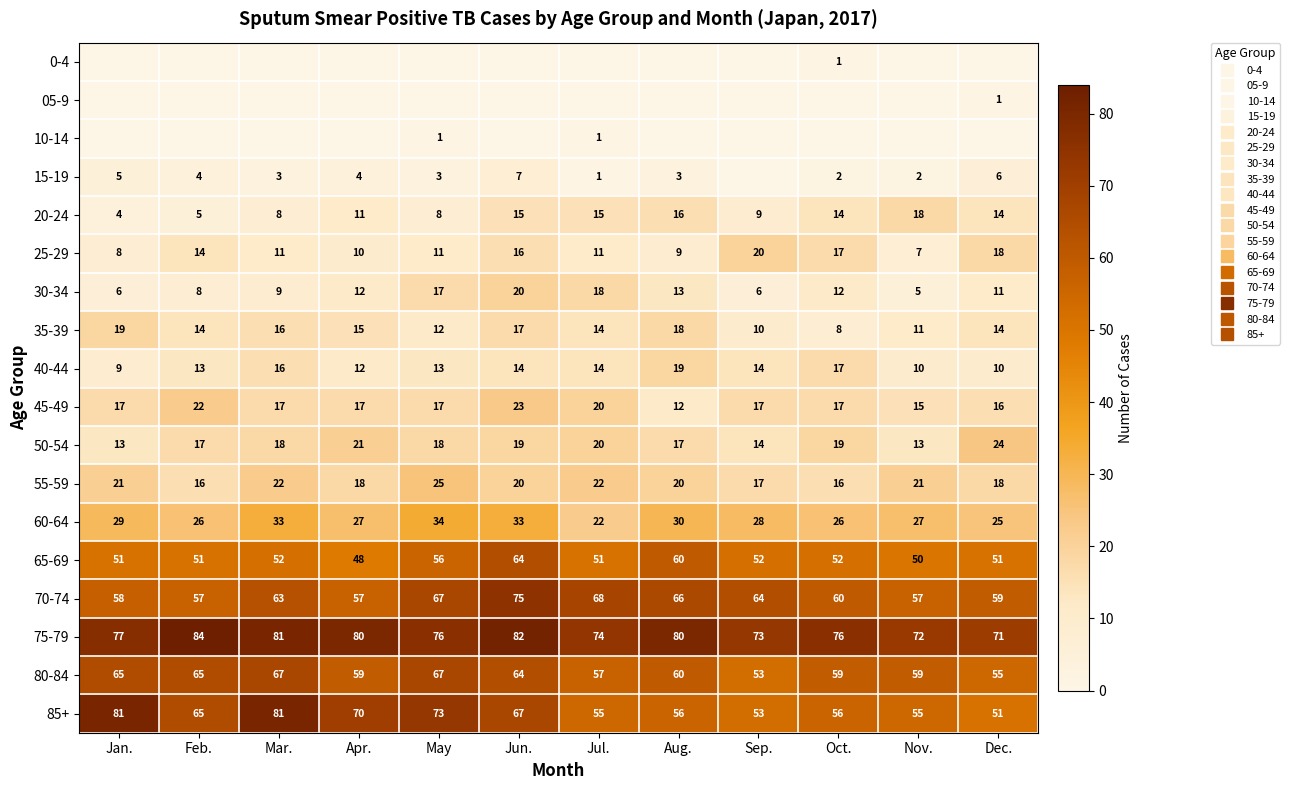

What is the difference between the maximum and minimum values in the 10-14 series?

1